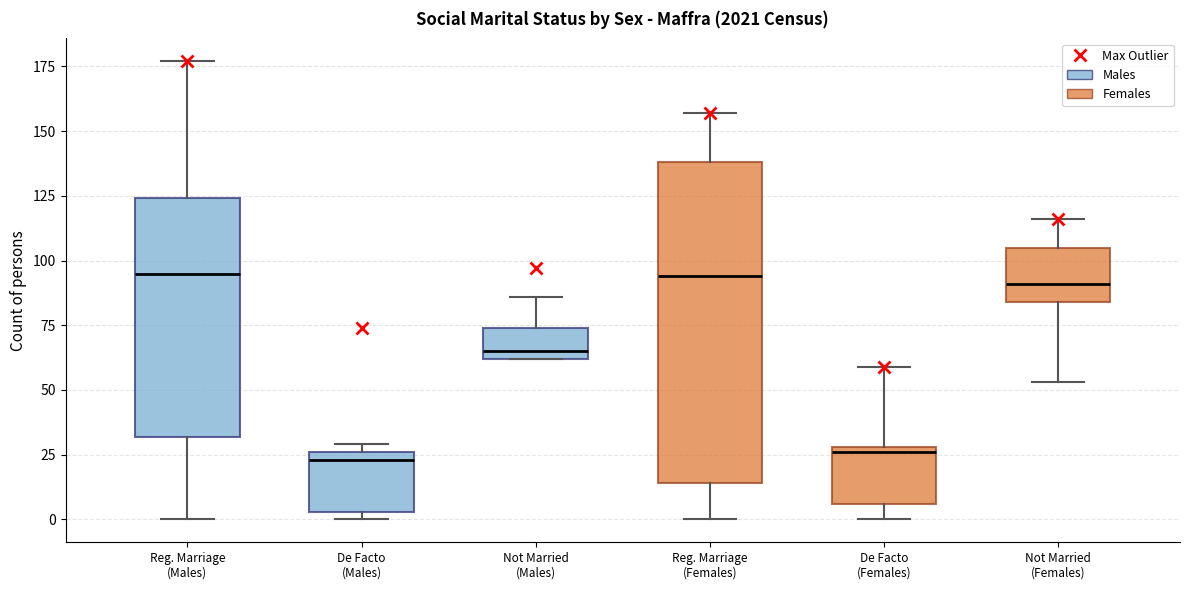

Reading left to right, transcribe this box plot: for each box, give where its median line is, the range the box spans, and where its two whiskers end, as read against the y-axis. The values are not printed on the chart, so give them approximately, as read against the axis.

Reg. Marriage (Males): median 95, box 30 to 125, whiskers 0 to 175
De Facto (Males): median 25 (just below the box's upper edge), box 5 to 25, whiskers 0 to 30
Not Married (Males): median 65, box 60 to 75, whiskers 60 to 85
Reg. Marriage (Females): median 95, box 15 to 140, whiskers 0 to 155
De Facto (Females): median 25, box 5 to 30, whiskers 0 to 60
Not Married (Females): median 90, box 85 to 105, whiskers 55 to 115